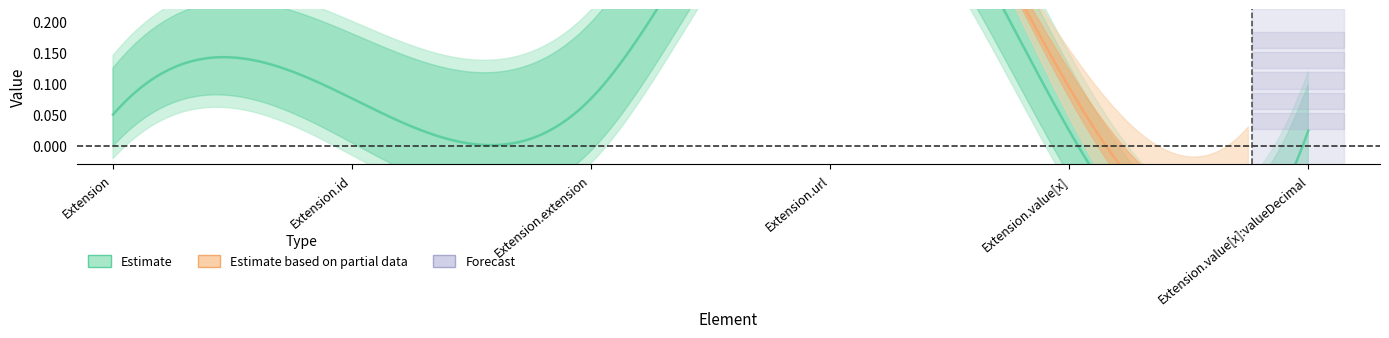

What is the greatest value displayed?

1